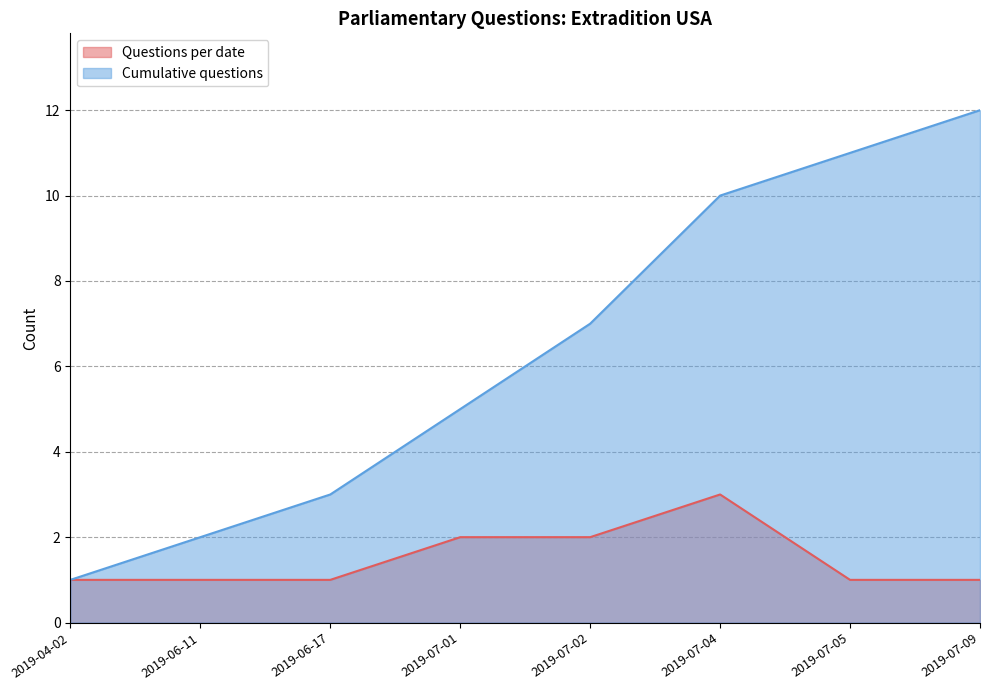

List the labels in order of value, smallest first.

2019-04-02, 2019-06-11, 2019-06-17, 2019-07-05, 2019-07-09, 2019-07-01, 2019-07-02, 2019-07-04